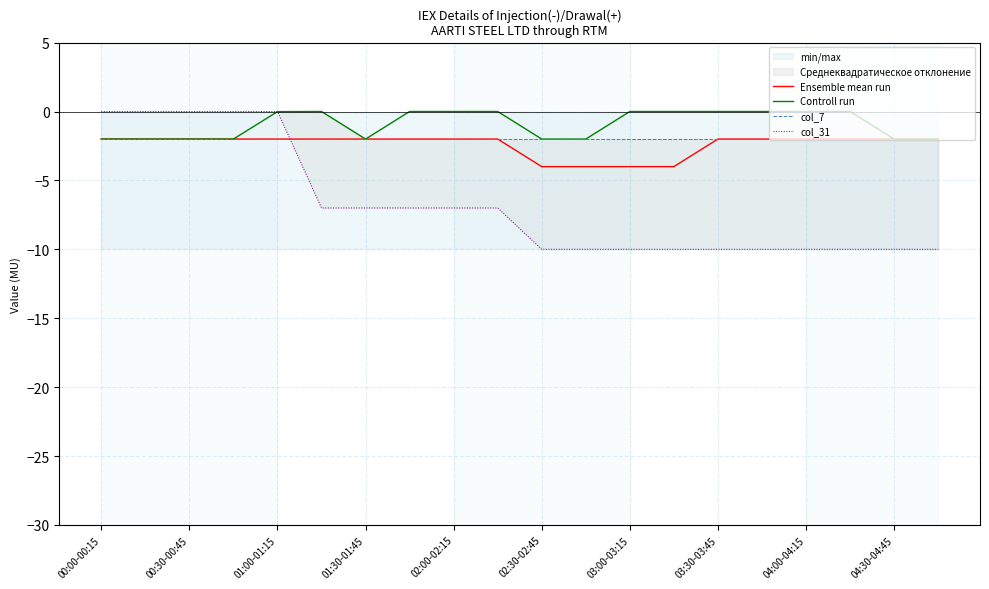

Between 02:30-02:45 and 01:00-01:15, which is larger?

01:00-01:15